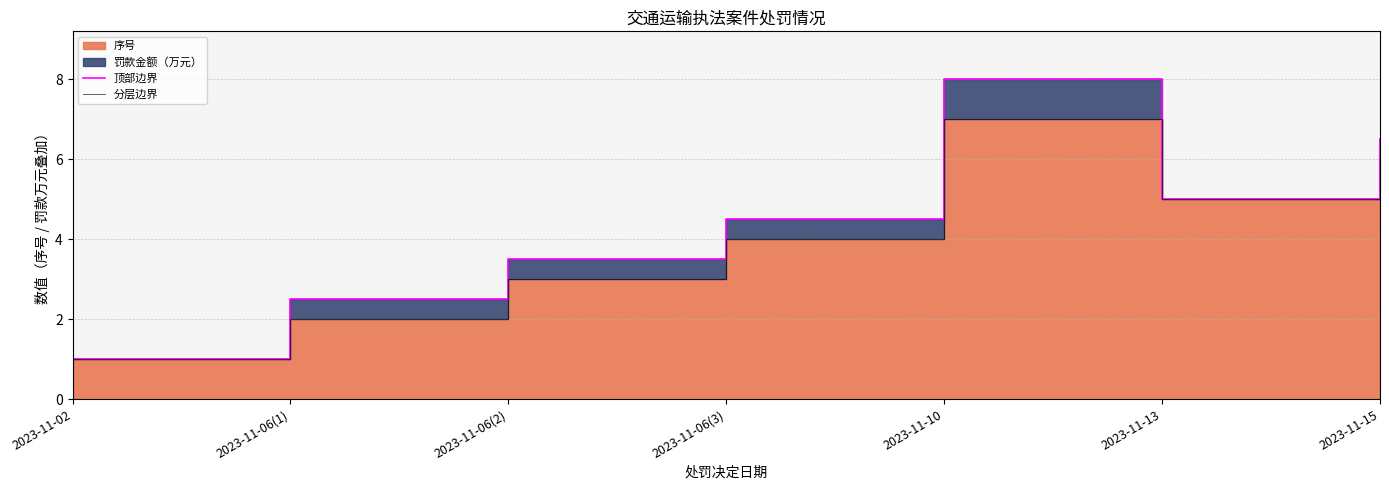

True or false: 分层边界 and 顶部边界 cross at least once.

False